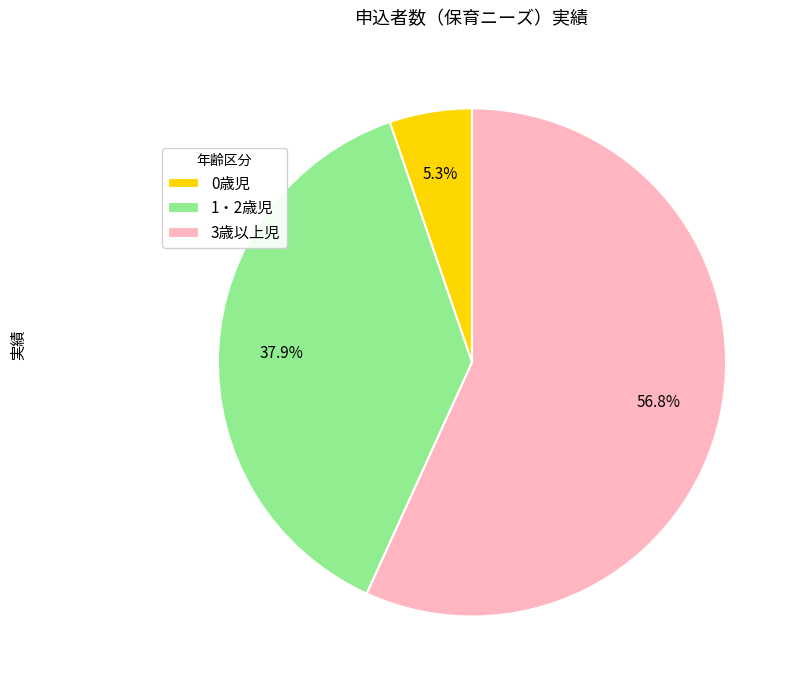

Which slice is the largest?

3歳以上児